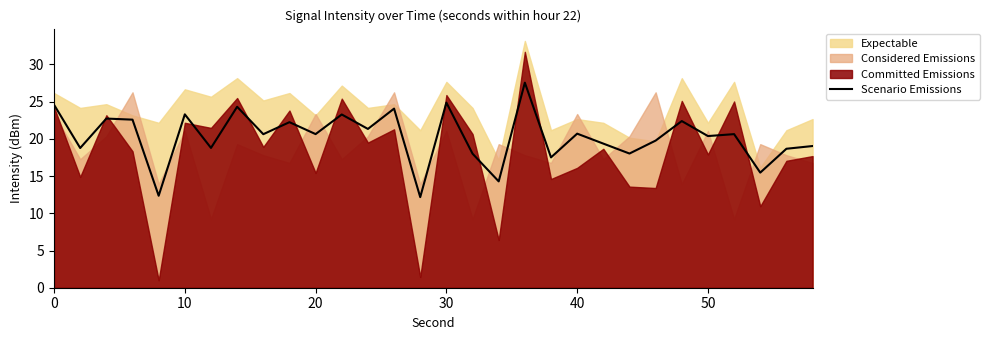

Count the number of categories in the chart.

30